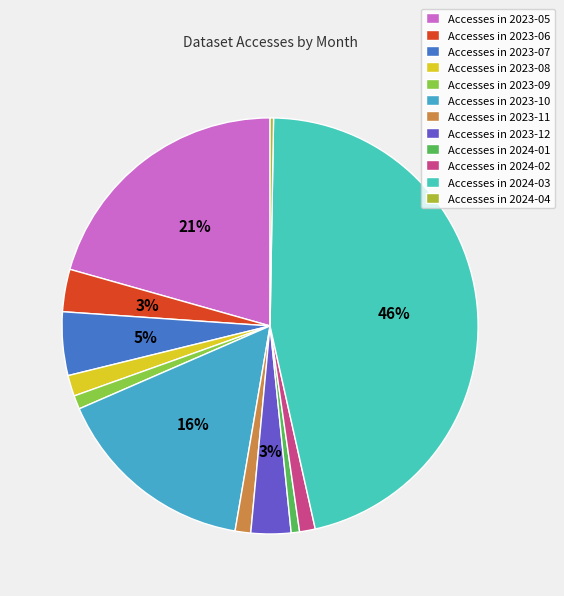

Does any single category account for the majority?

No